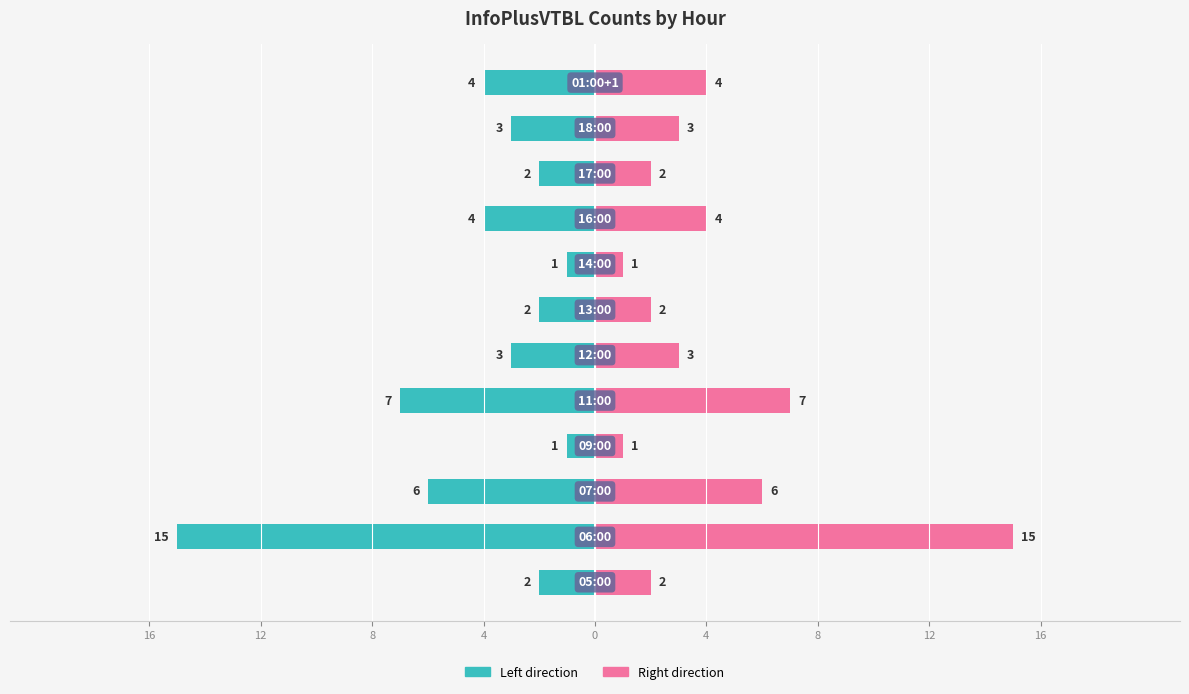

Reading left to right, list all the values displayed in this chart.

col_3 (left): -2	-15	-6	-1	-7	-3	-2	-1	-4	-2	-3	-4
col_3 (right): 2	15	6	1	7	3	2	1	4	2	3	4